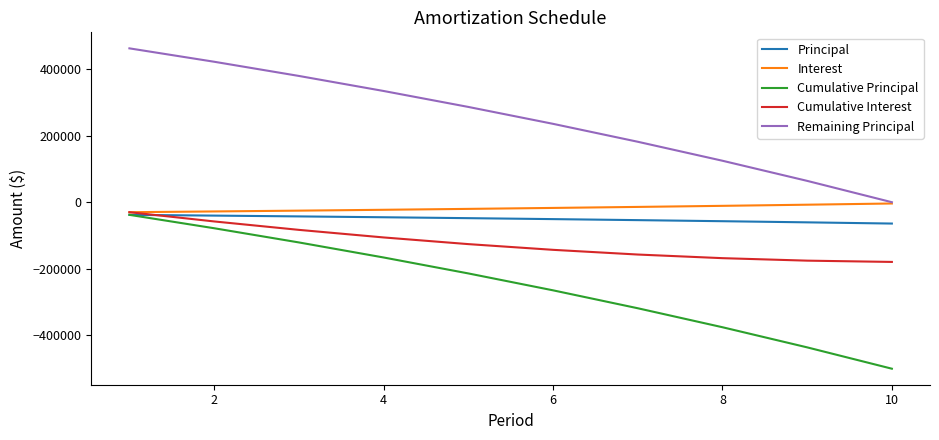

True or false: Principal and Remaining Principal intersect in this chart.

False